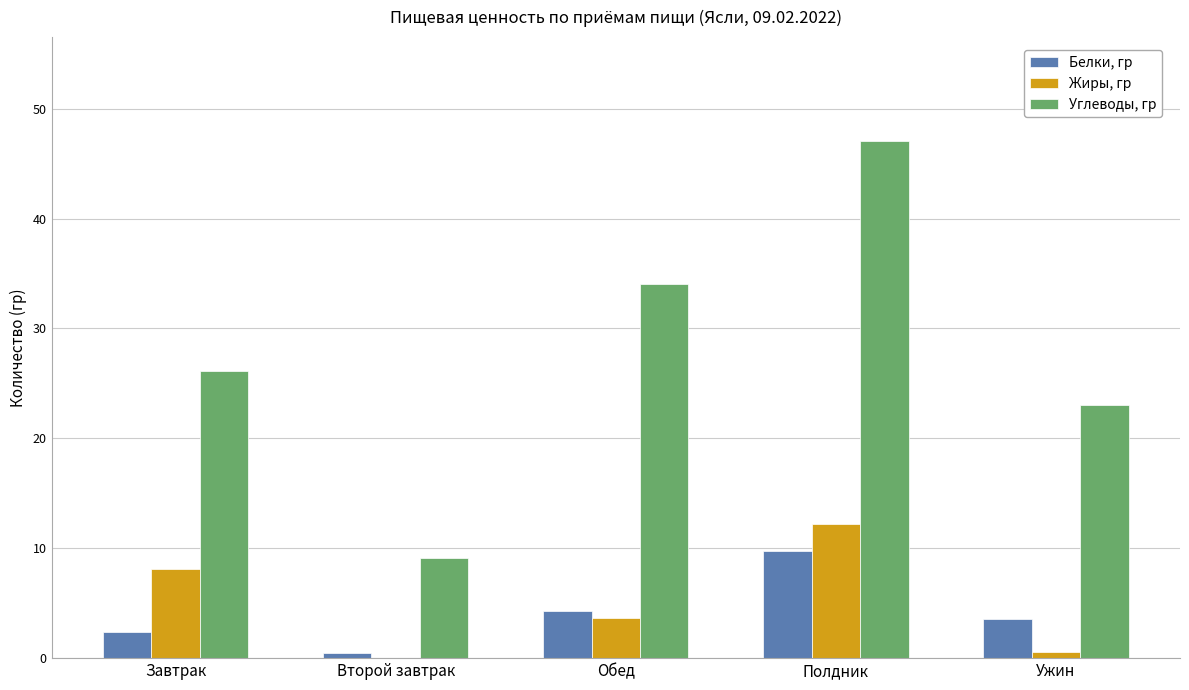

Which series has the largest total across all categories?

Углеводы, гр